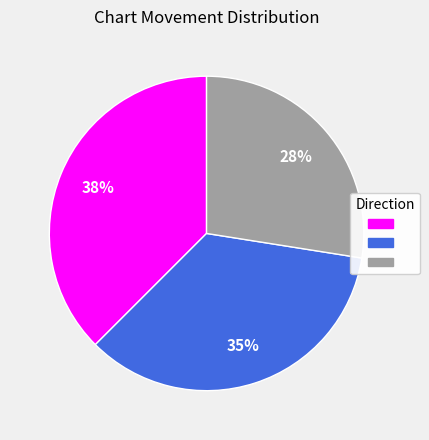

To the nearest percent, what is the average slice percentage?

33%